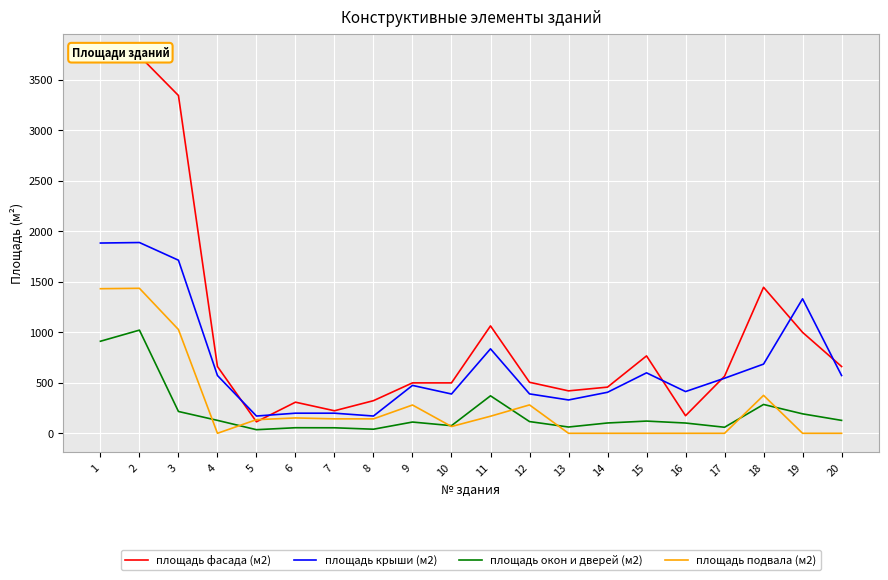

How many values in the площадь крыши (м2) series are below 545?

10